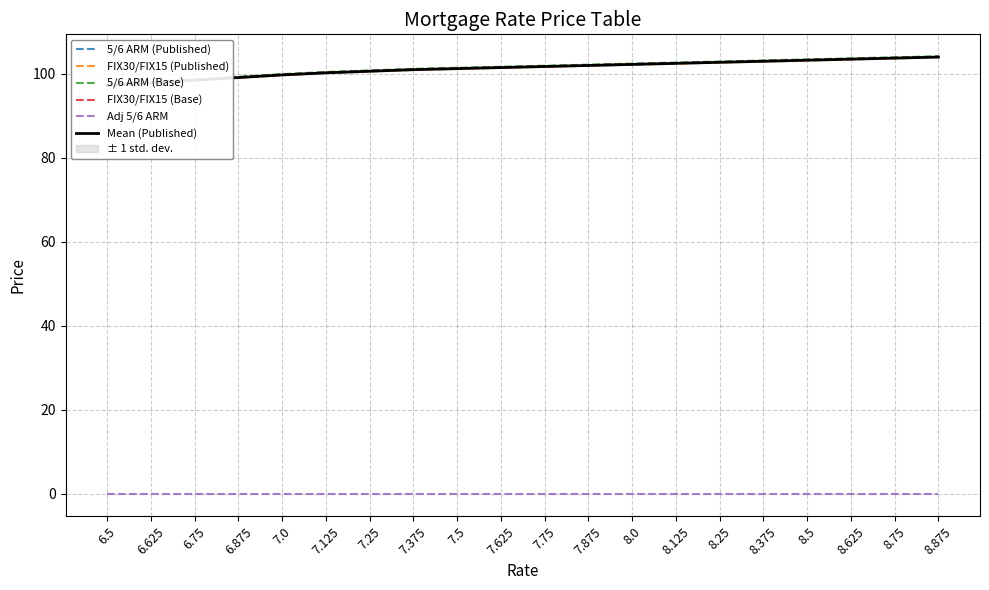

What is the value of the 5/6 ARM (Base) point at the 7th from the left?

100.8